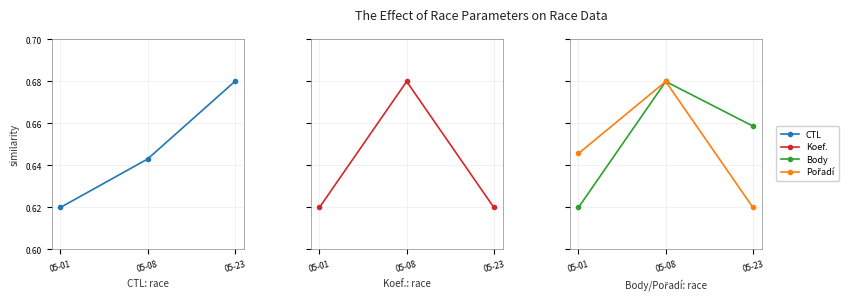

What is the average value of the CTL series?

0.6